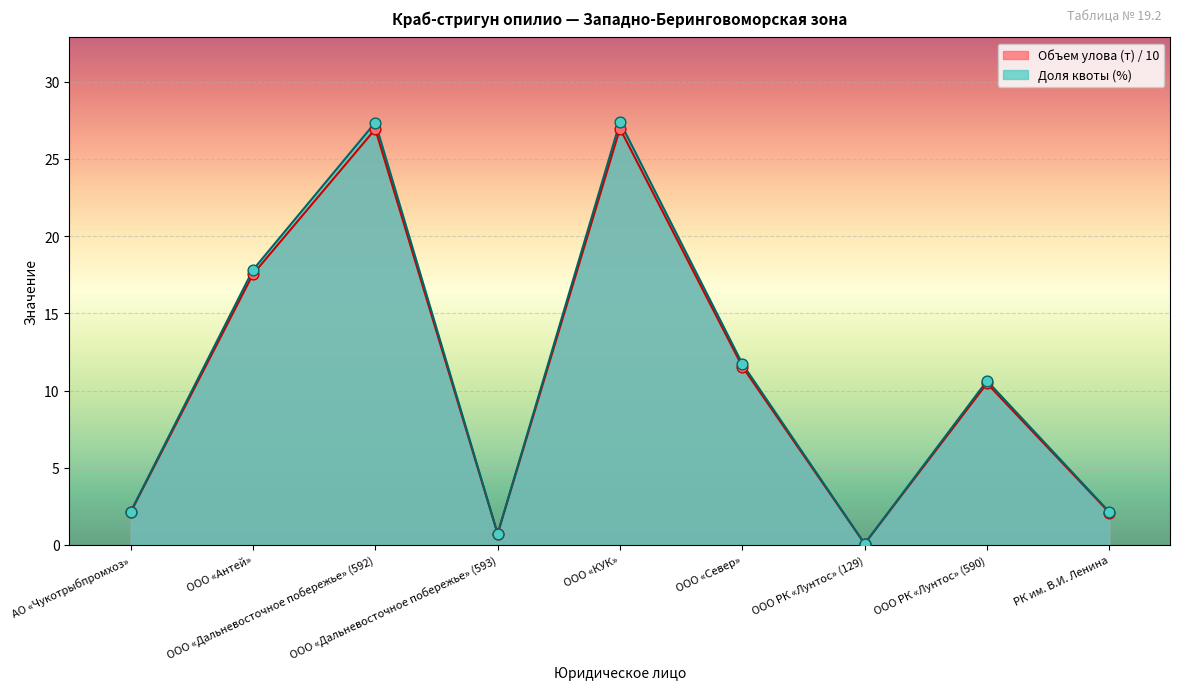

Is the value of Объем улова (т) at ООО РК «Лунтос» (129) greater than the value of Доля квоты (%) at ООО «КУК»?

No